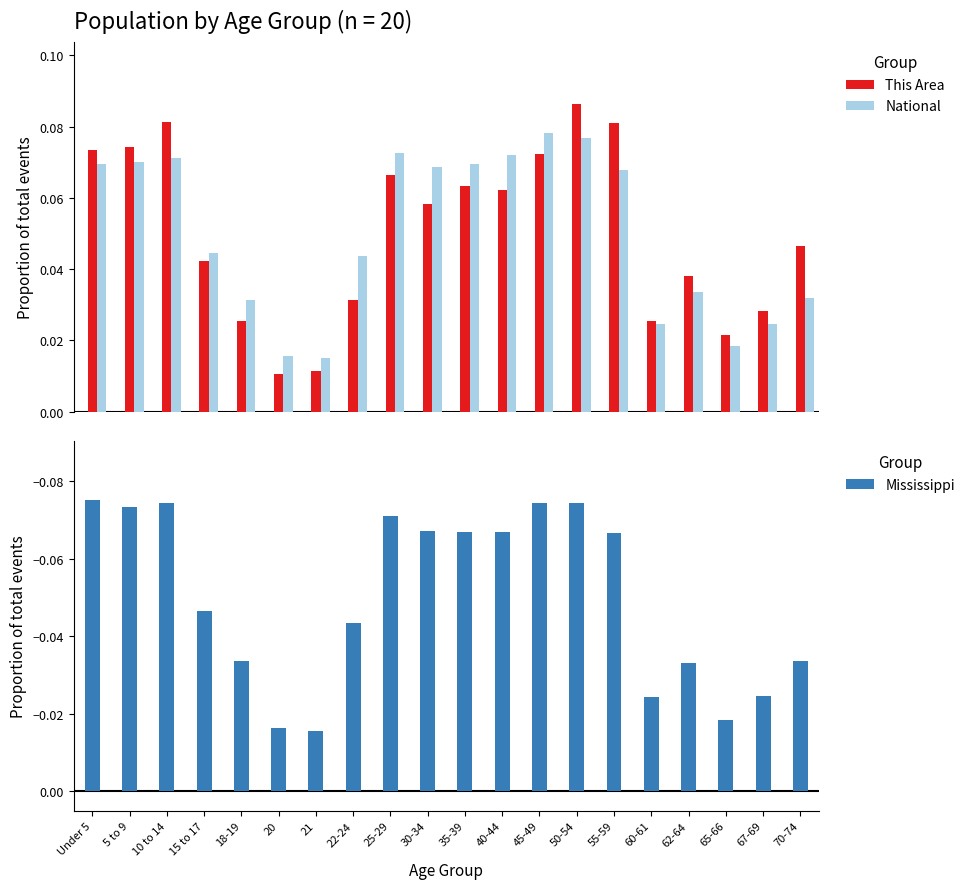

Where is Mississippi nearest to the value 0?

21